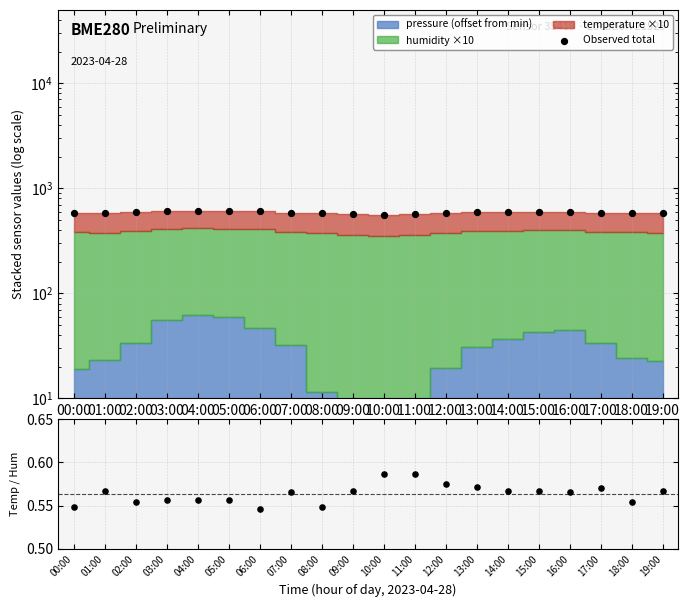

What is the total value across all series at 01:00?

580.3